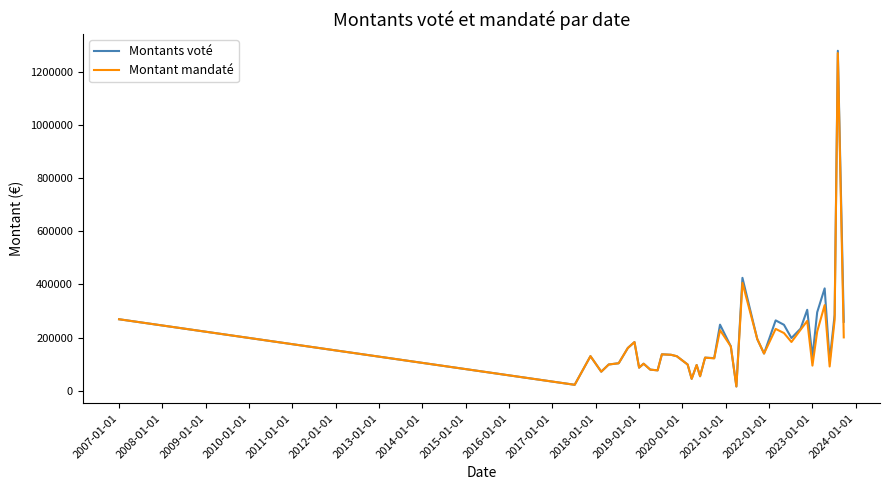

How many values in the Montant mandaté series are below 135454?

19